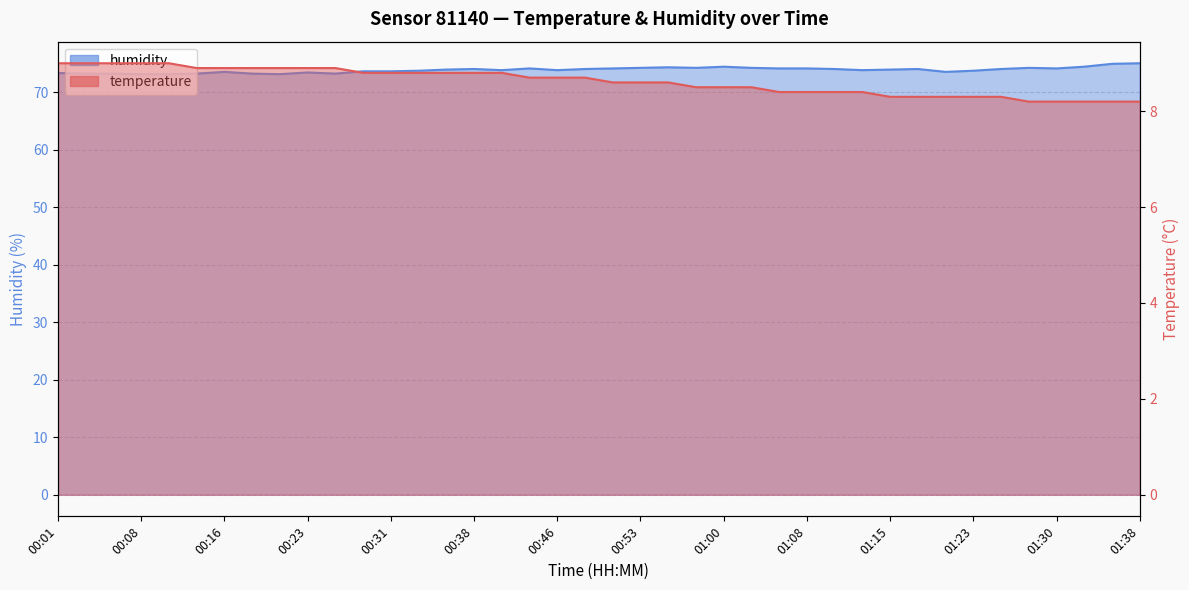

What is the sum of the humidity values at 01:18 and 01:00?

148.4